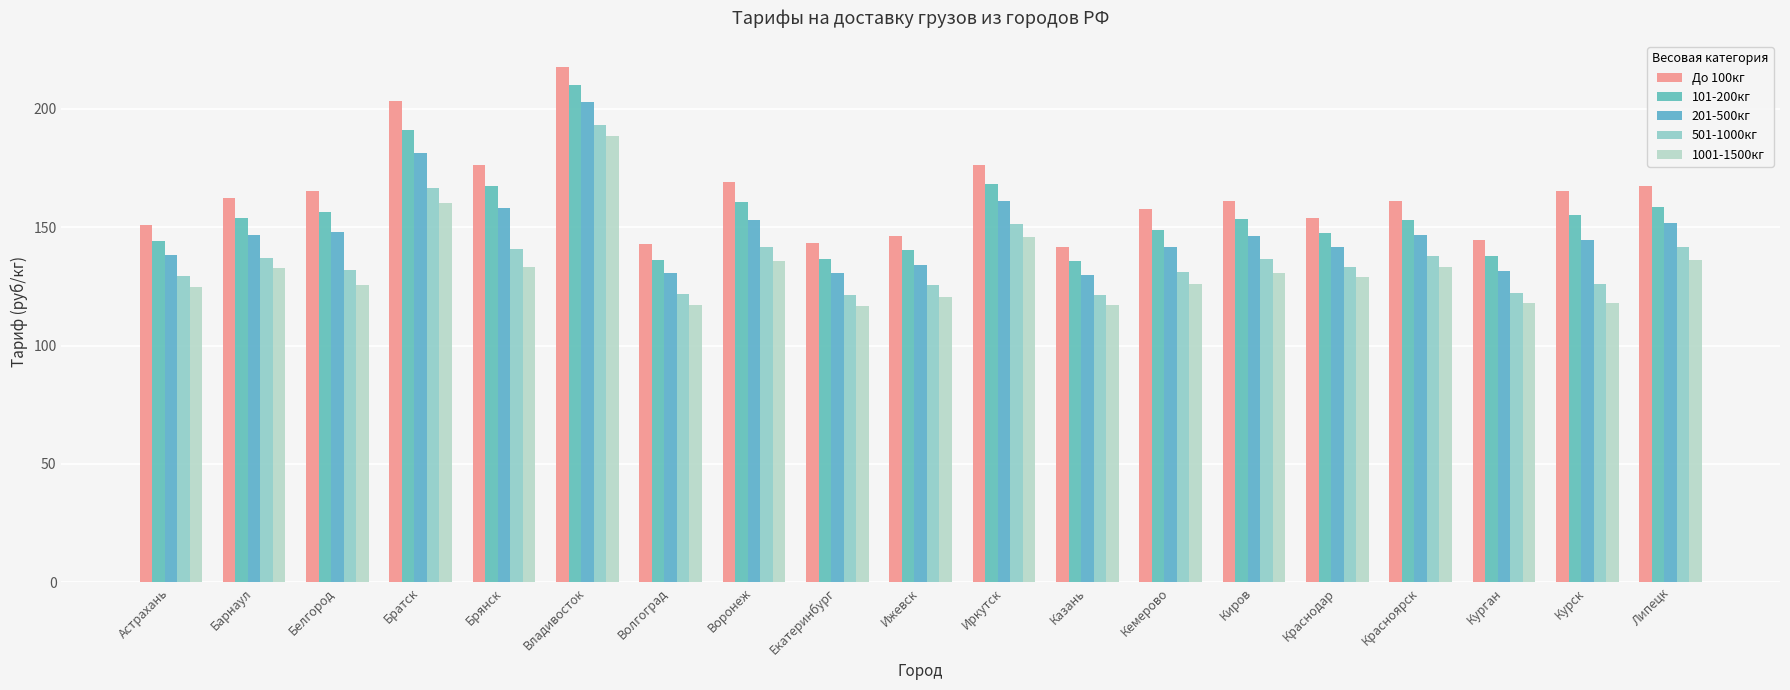

Does the chart contain any negative values?

No